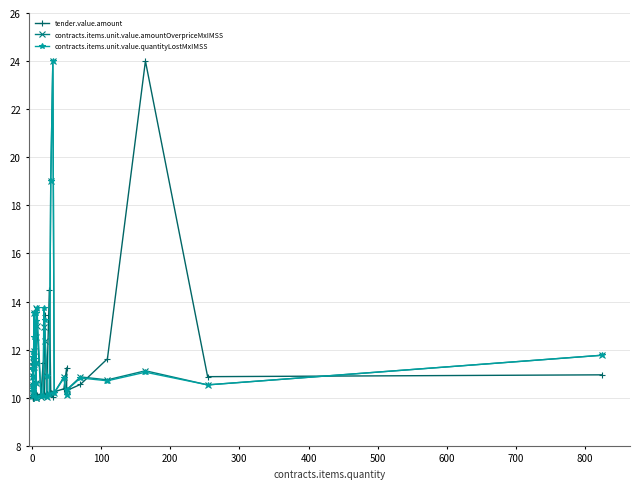

How many values in the contracts.items.unit.value.amountOverpriceMxIMSS series exceed 10?

39